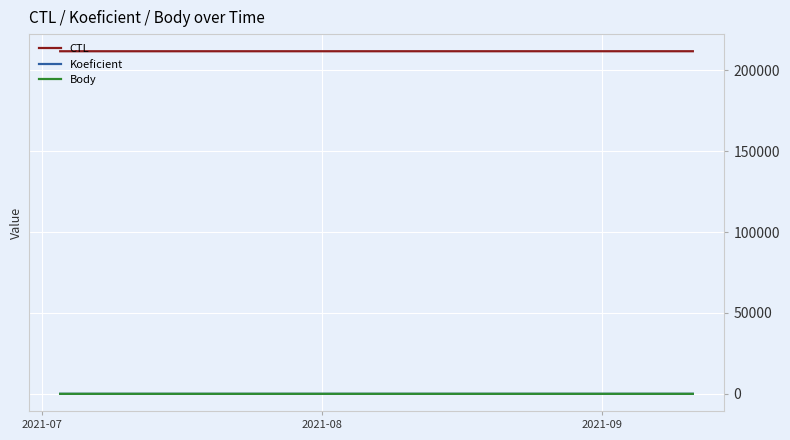

What is the maximum value shown in the chart?

211716.0